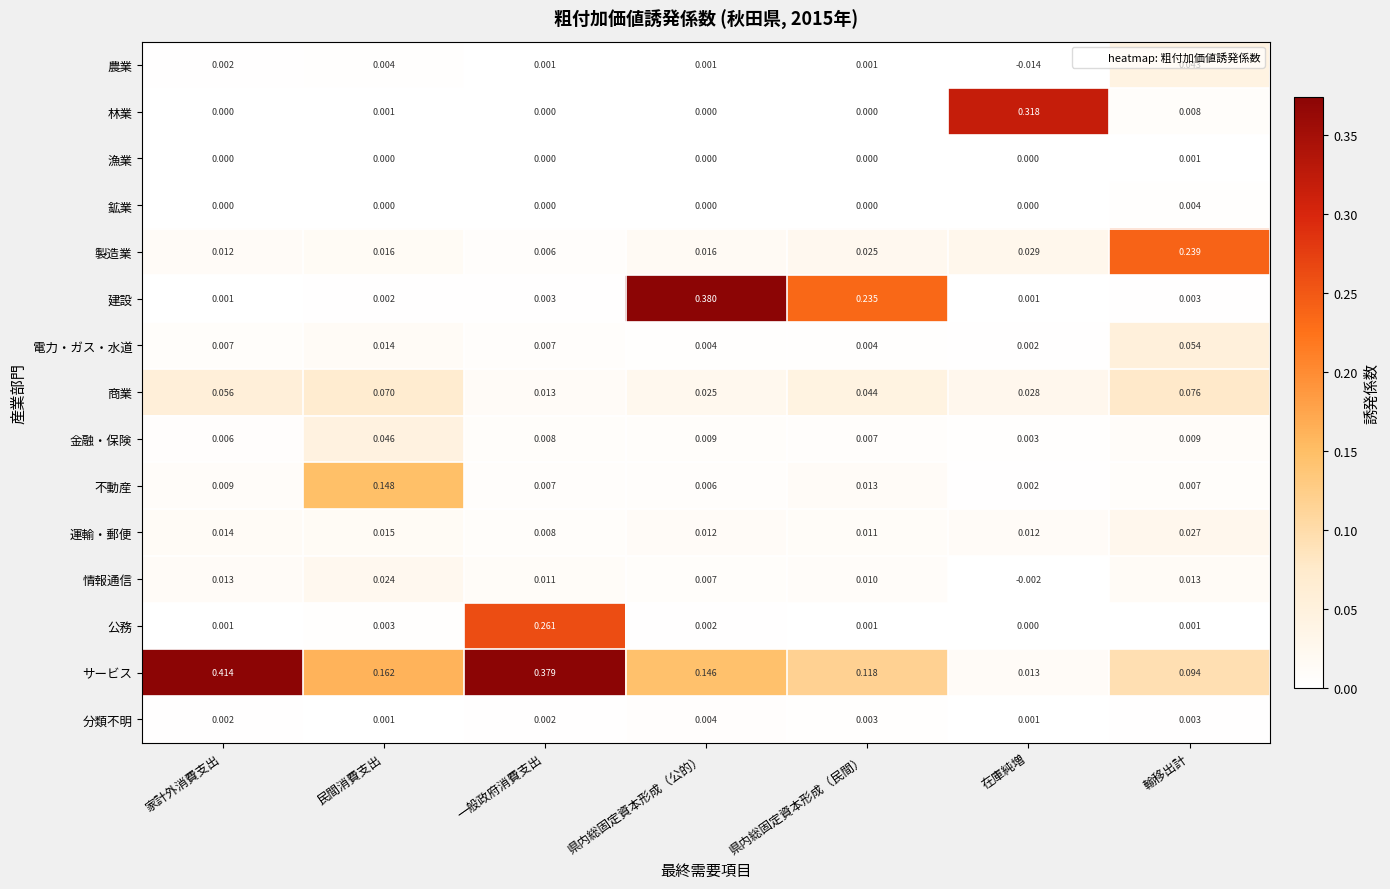

Between 県内総固定資本形成（民間） and 輸移出計, which series saw the biggest shift?

建設